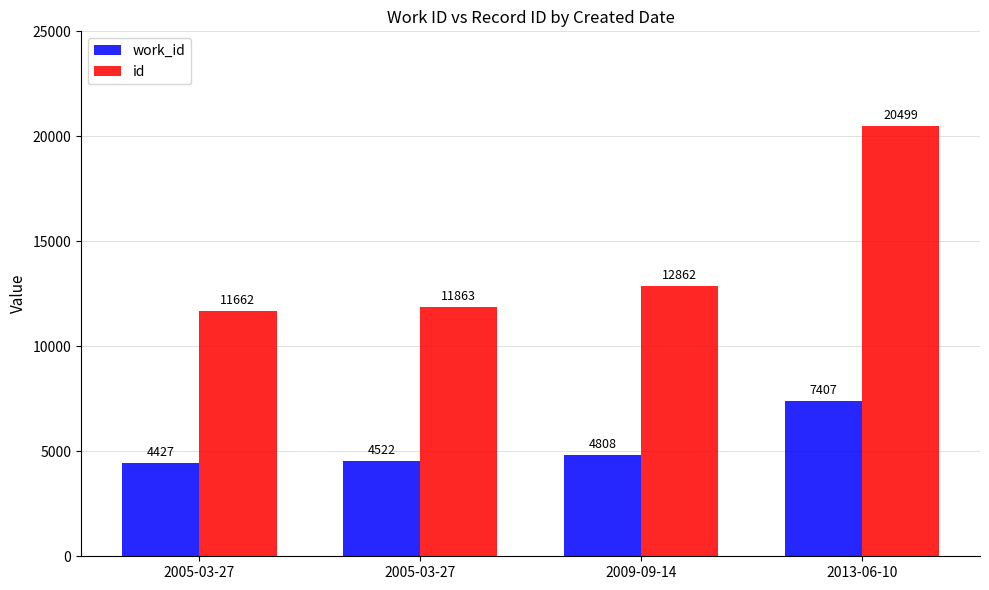

List the labels in order of work_id value, largest first.

2013-06-10, 2009-09-14, 2005-03-27, 2005-03-27